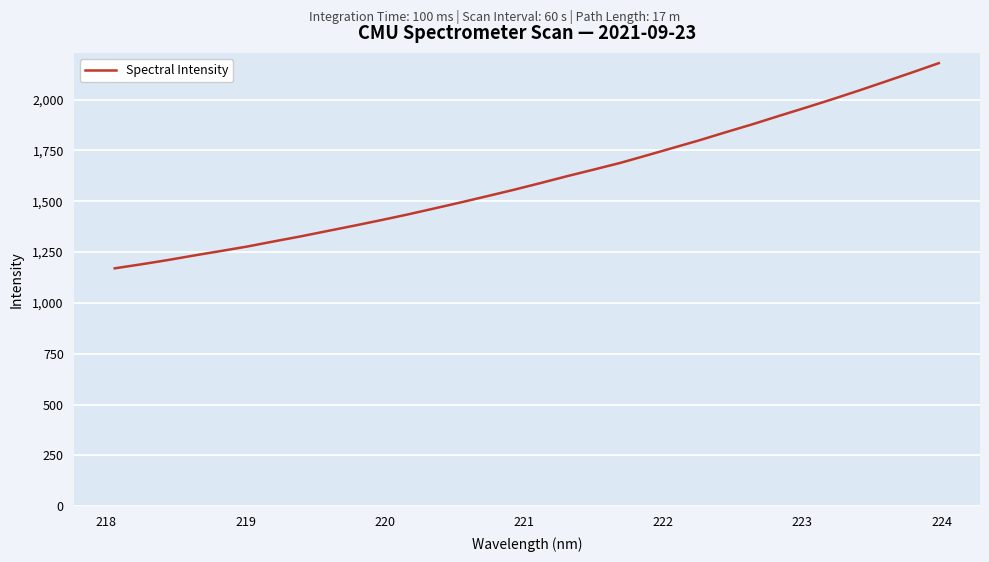

What is the maximum value shown in the chart?

2179.0